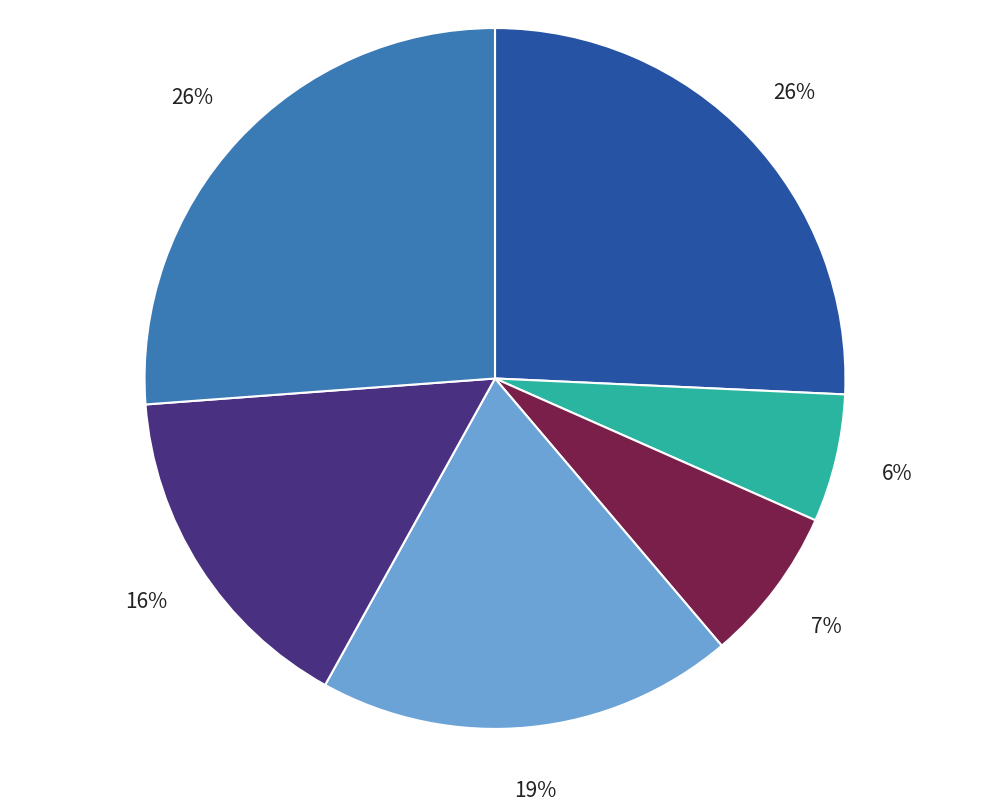

Does any single category account for the majority?

No